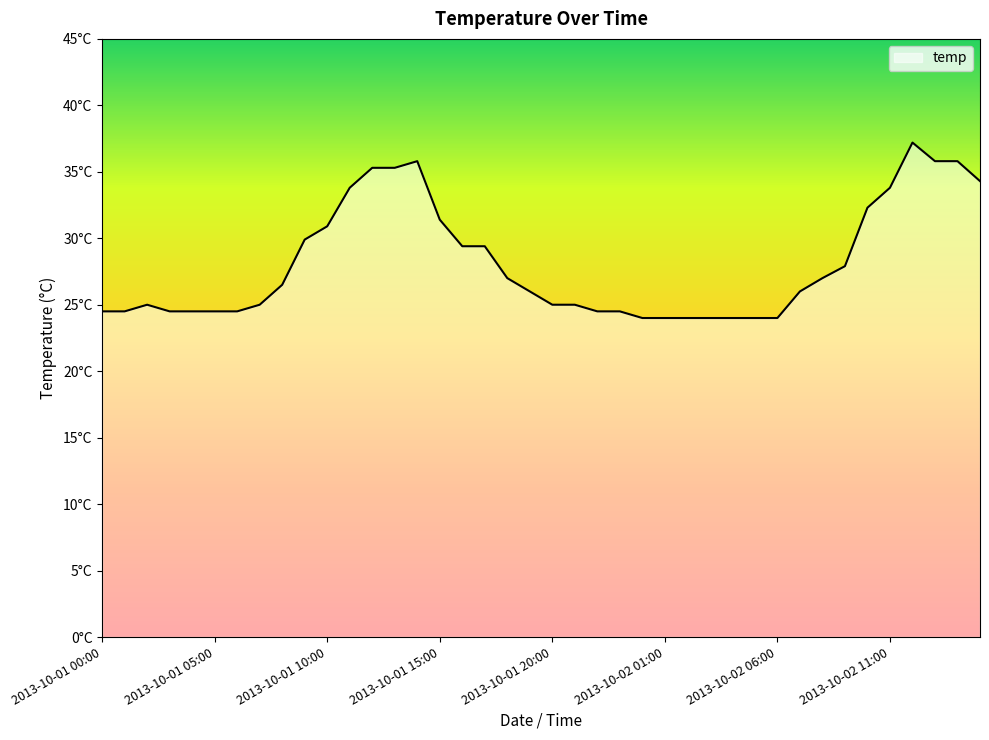

Does the chart have visible grid lines?

No